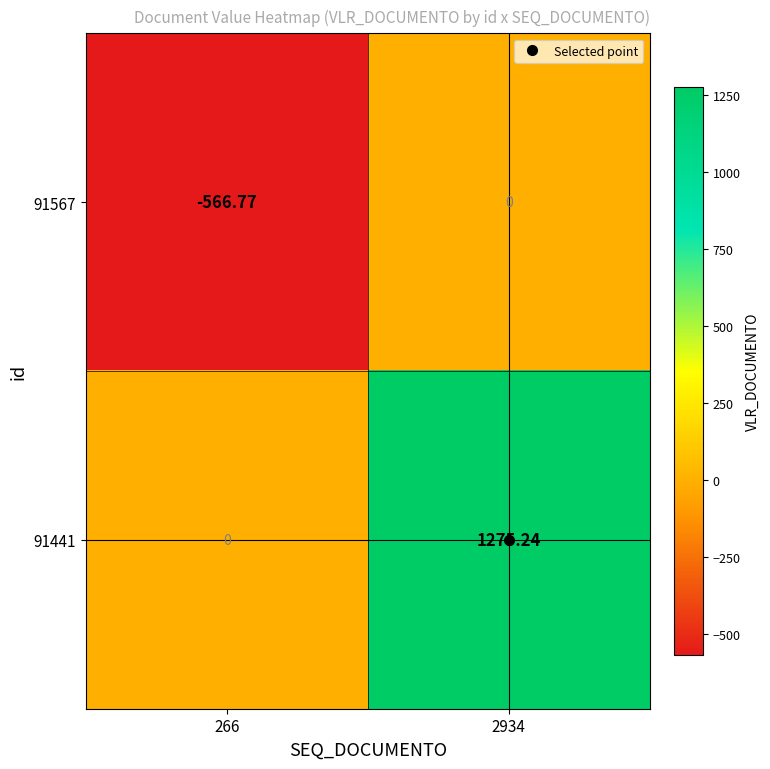

What is the total value across all series at 266?

-566.8